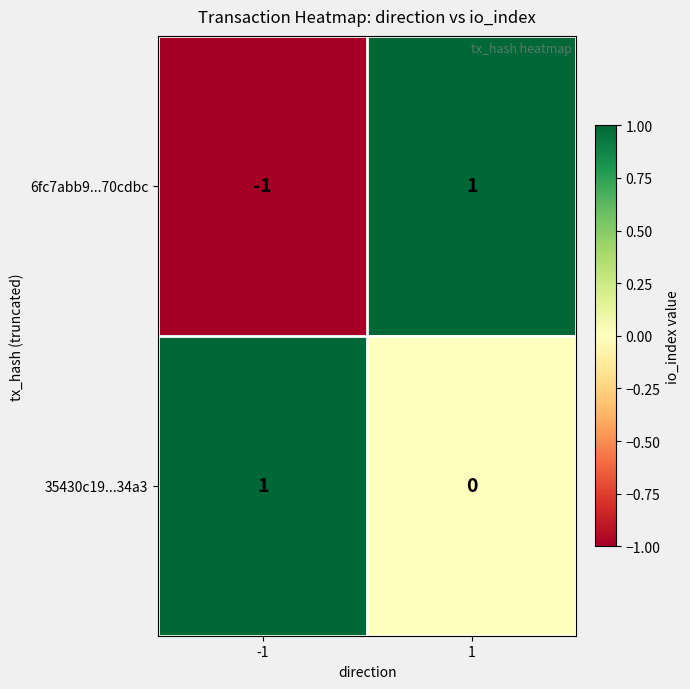

The value of 6fc7abb9...70cdbc at 1 is 1. True or false?

True